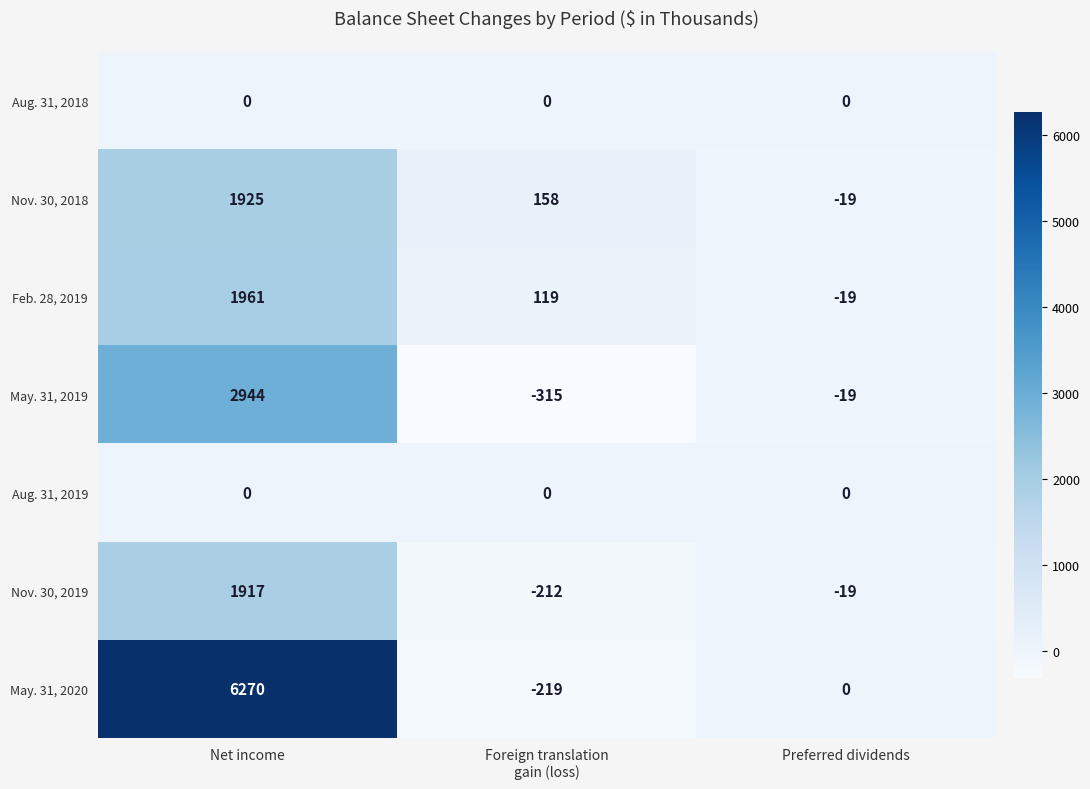

What is the difference between the highest and lowest values at Foreign translation
gain (loss)?

473